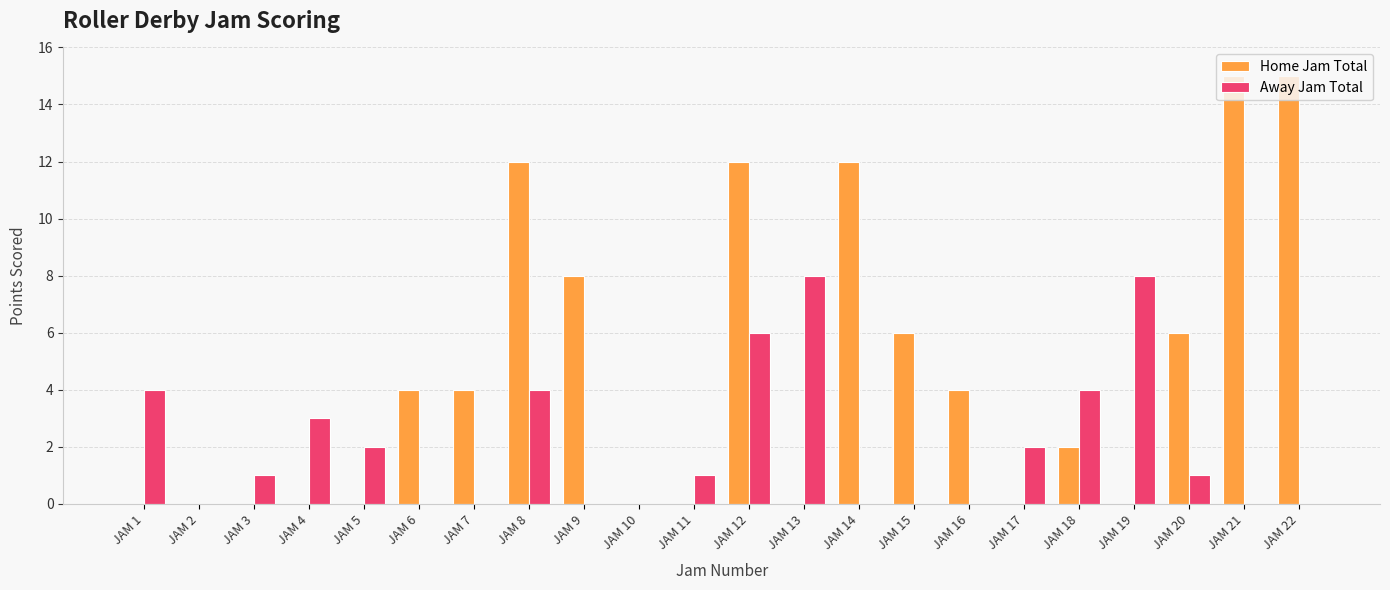

What is the sum of all Home Jam Total values?

100